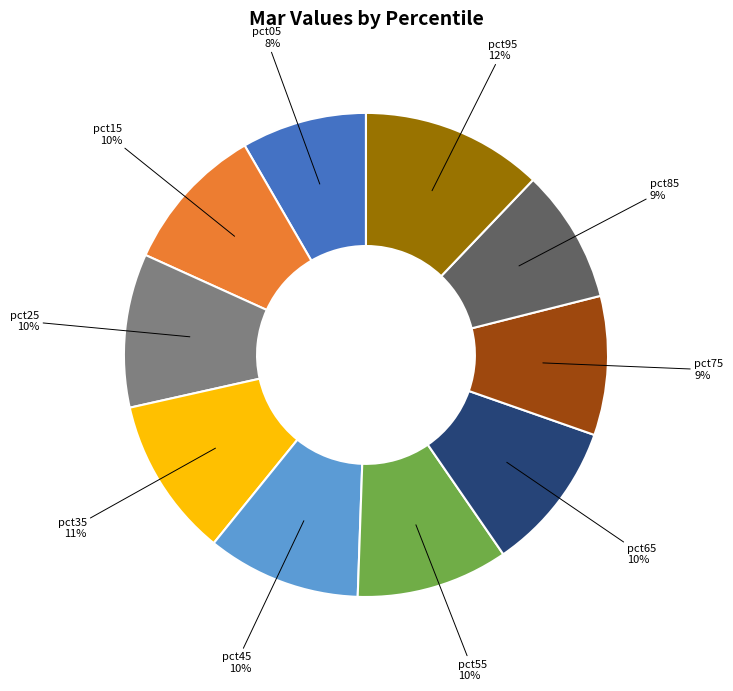

To the nearest percent, what is the difference between the largest and smallest slice percentages?

4%